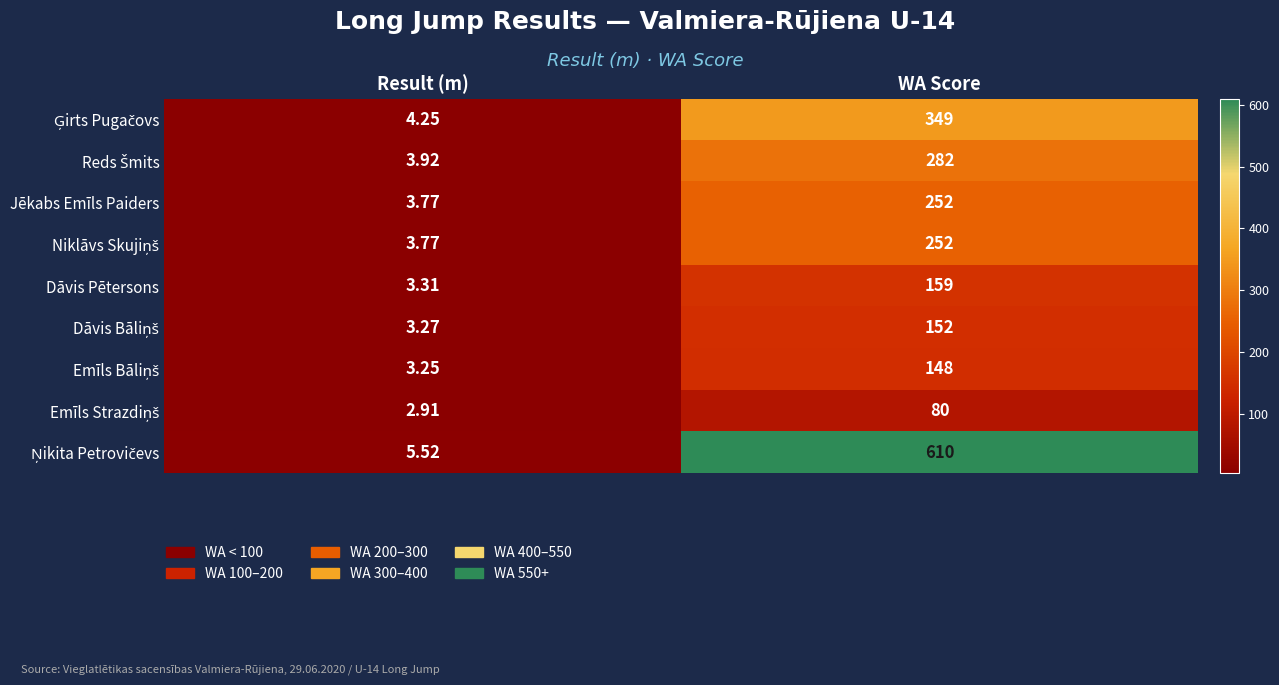

At which category is the sum across all series the highest?

WA Score